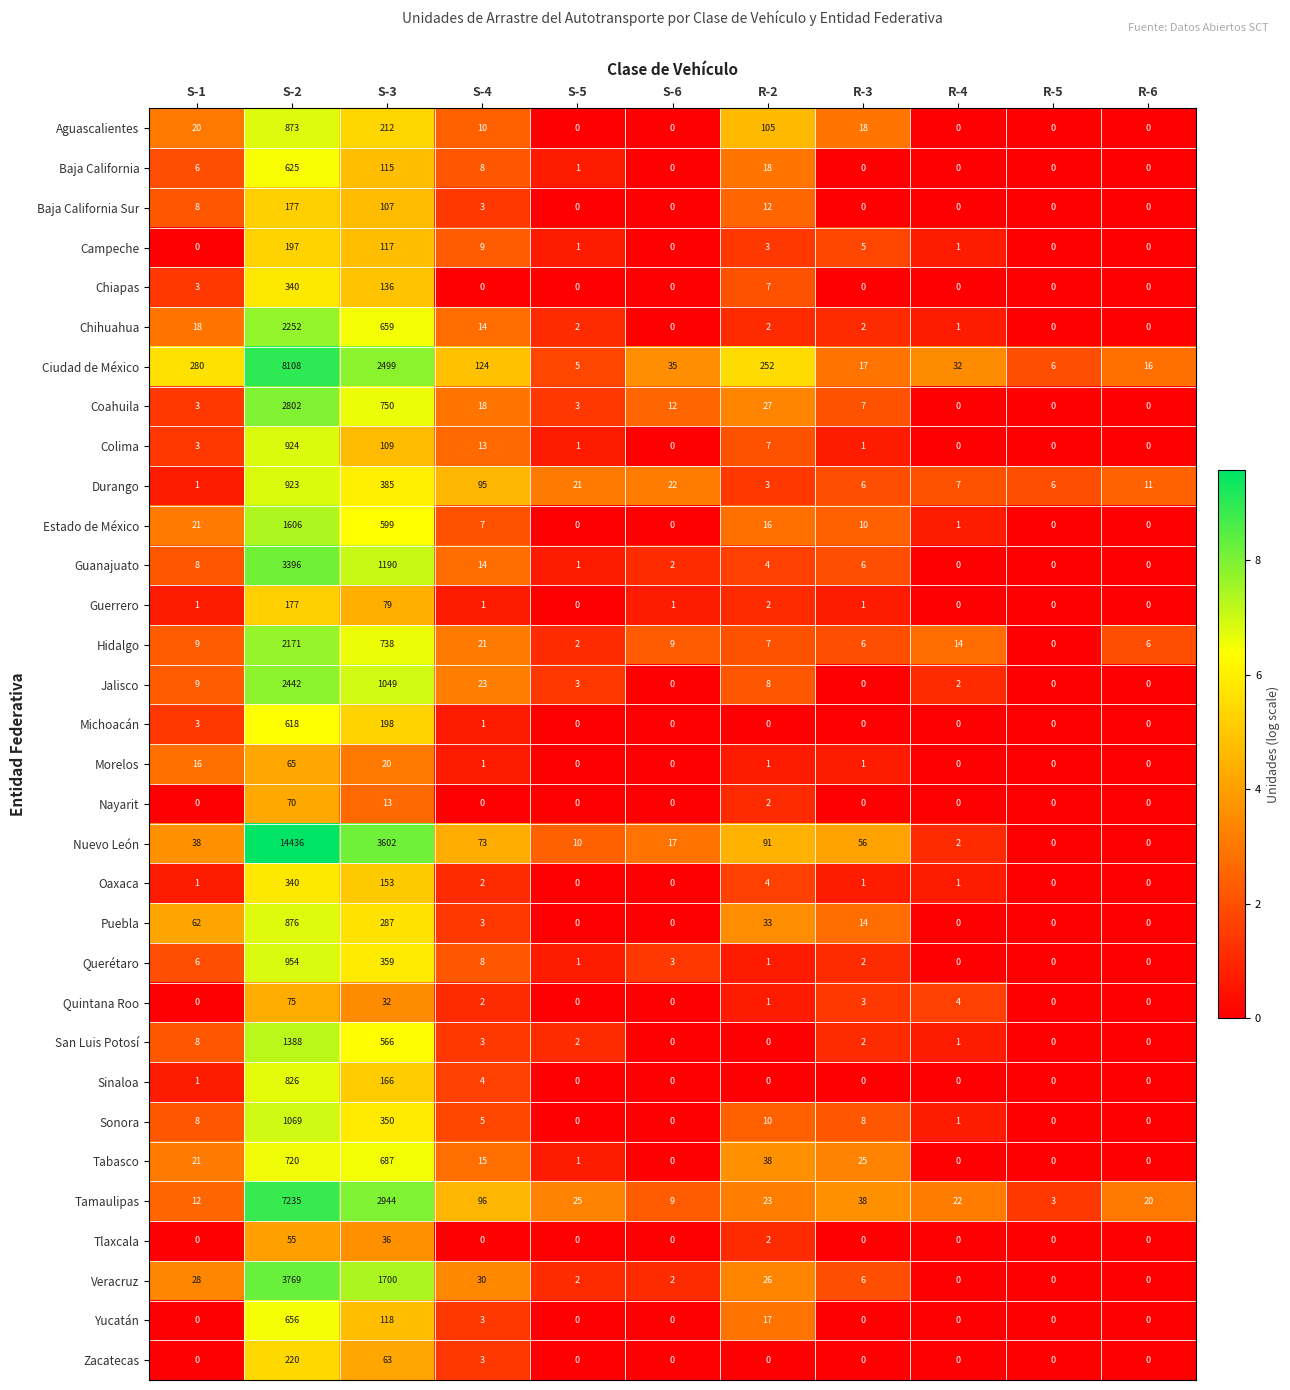

Which series has the widest spread of values?

Nuevo León